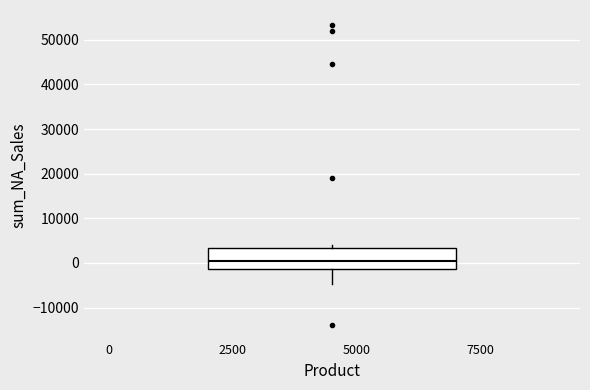

Read this box plot against the y-axis: the position of the median line, the range covered by the box, and the ends of both whiskers. The values are not printed on the chart, so give them approximately, as read against the axis.

median 0, box -1000 to 3000, whiskers -5000 to 4000